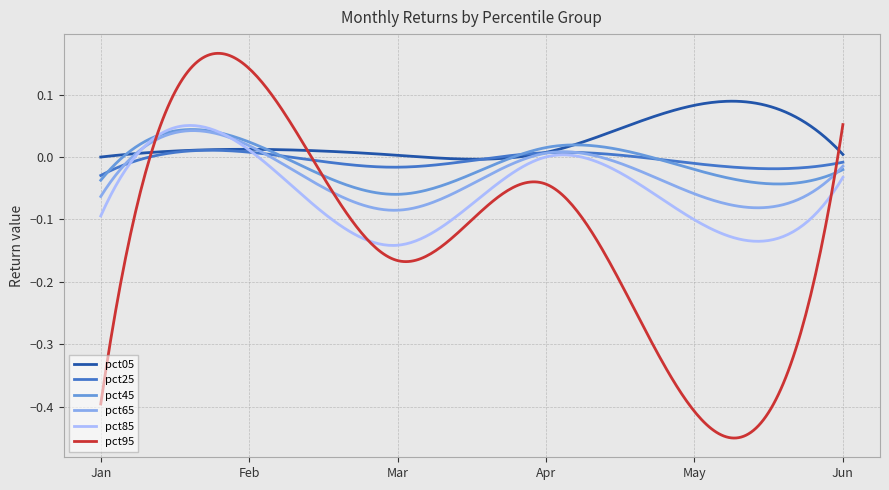

Which series has the largest total across all categories?

pct05